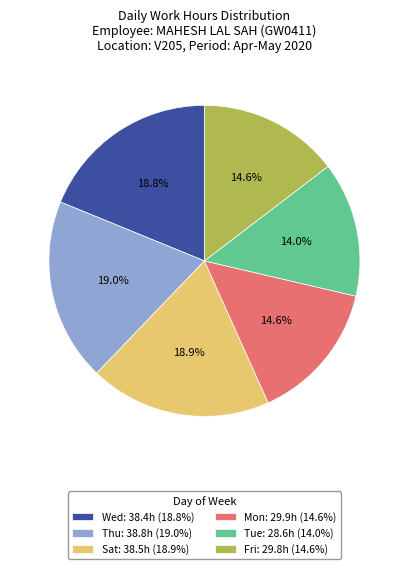

What percentage do Fri: 29.8h (14.6%) and Thu: 38.8h (19.0%) together represent?

33.6%